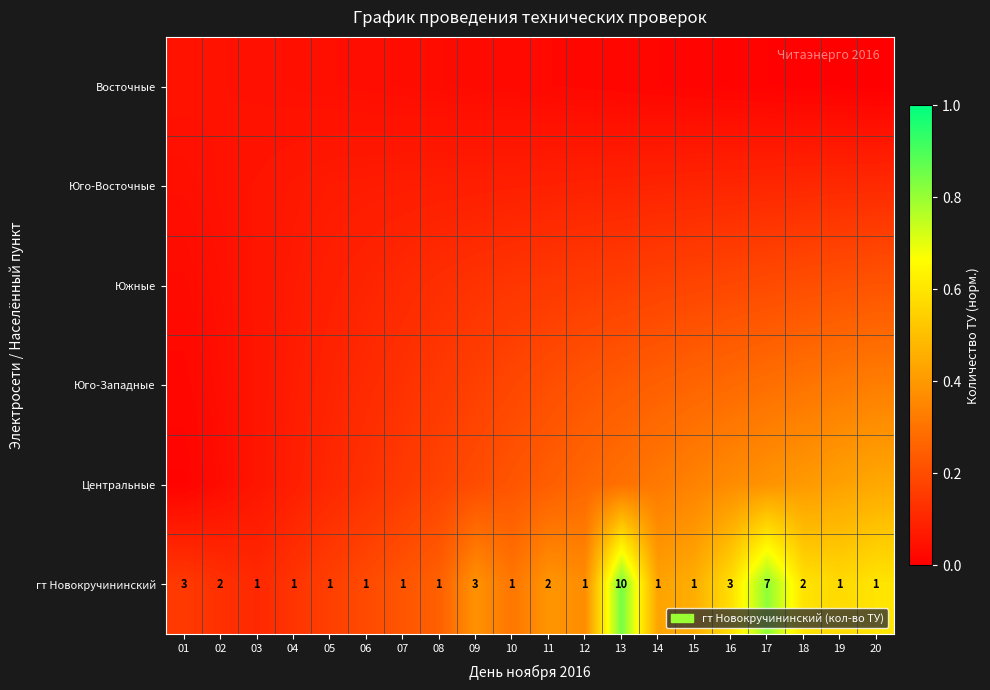

Which label corresponds to the largest value in the chart?

13